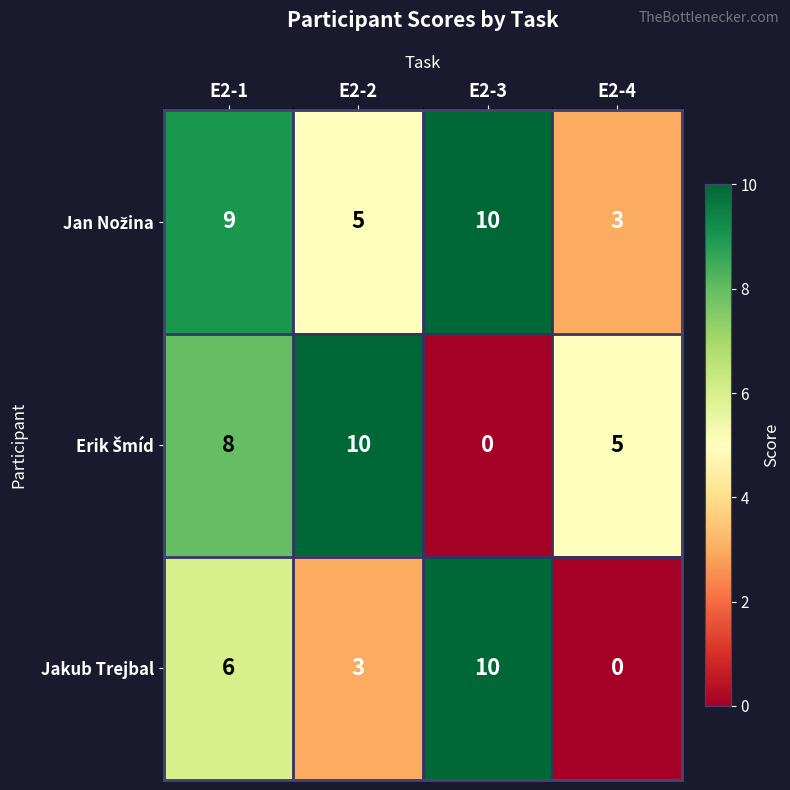

True or false: Jakub Trejbal has a value of 3 at E2-4.

False